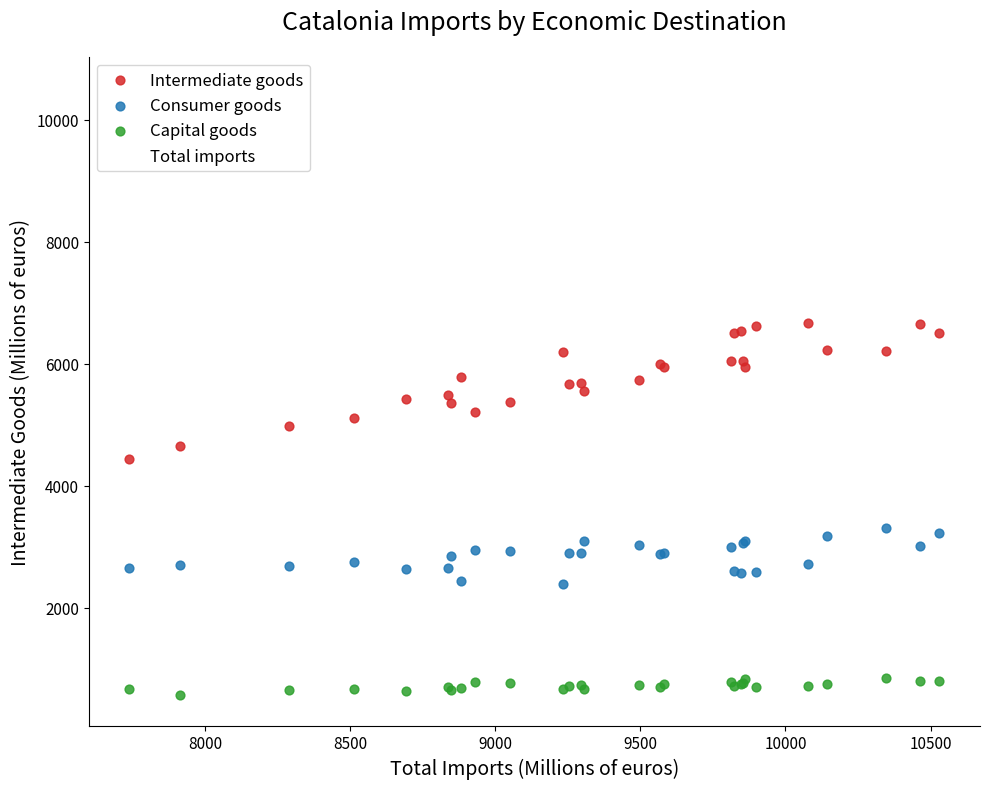

Which series contains the highest Y value?

Total imports